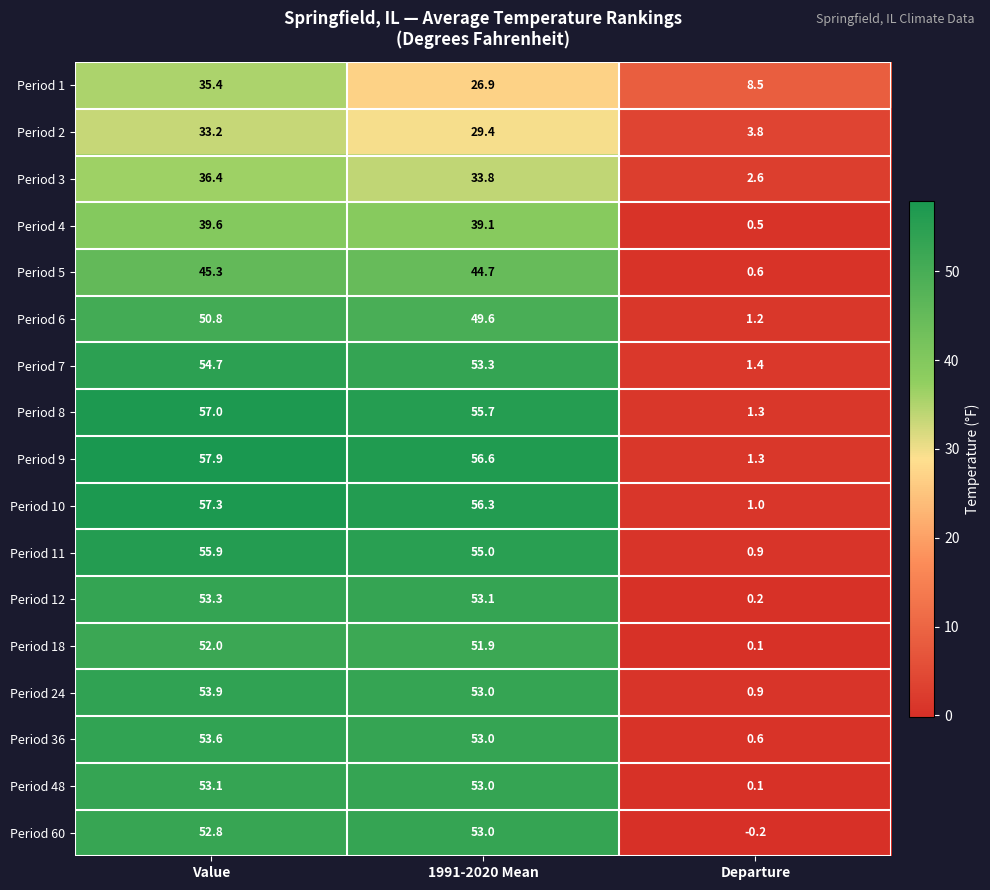

Which series changed the most between Value and Departure?

Period 9